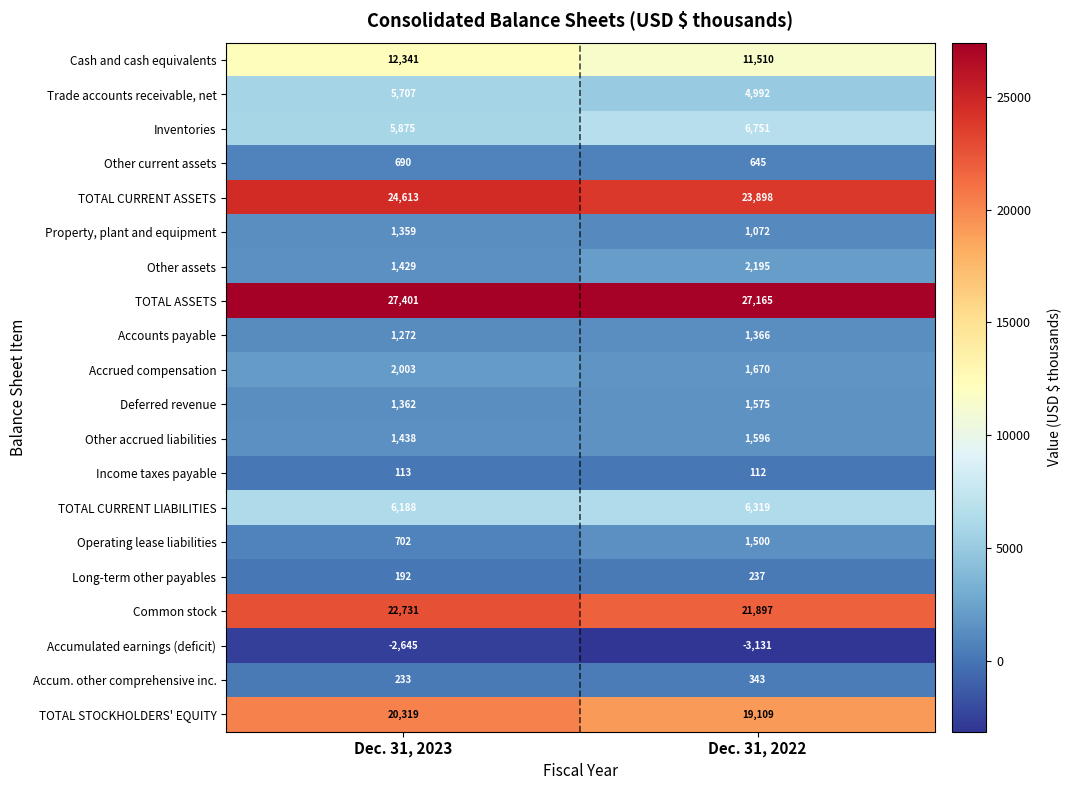

What is the sum of the TOTAL CURRENT ASSETS values at Dec. 31, 2023 and Dec. 31, 2022?

48511